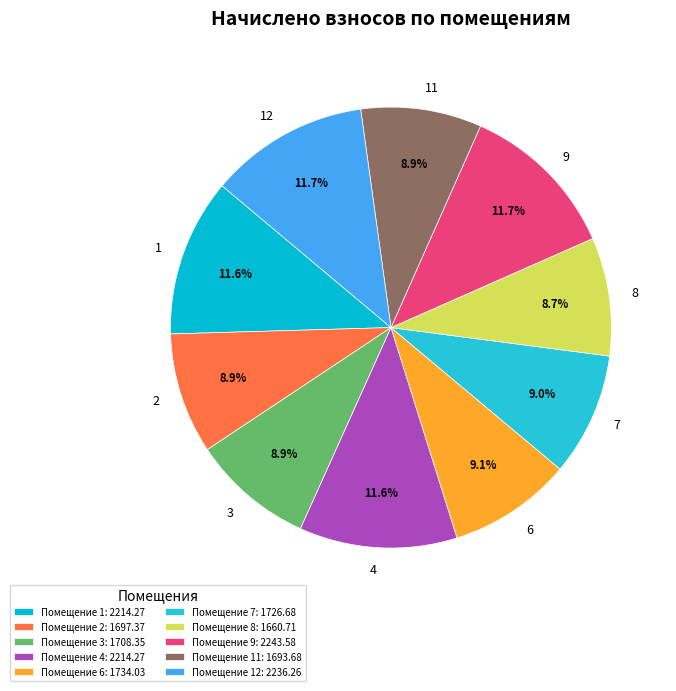

Does any single category account for the majority?

No